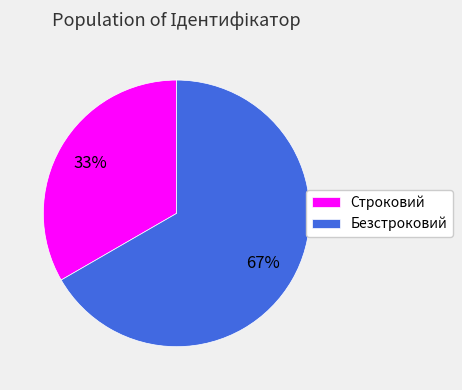

Is the sum of Строковий and Безстроковий greater than half?

Yes